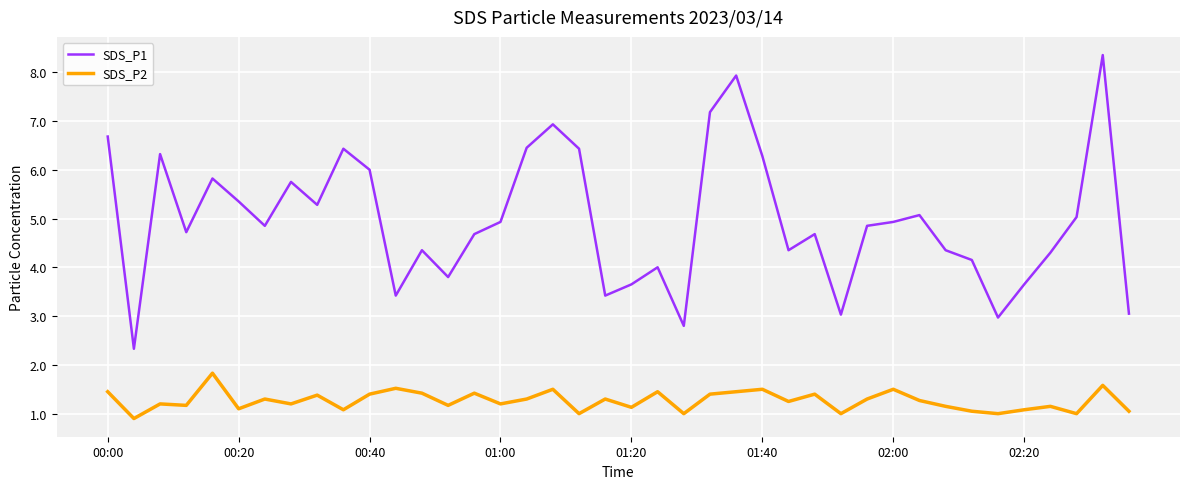

List the series in order of their overall mean, highest first.

SDS_P1, SDS_P2